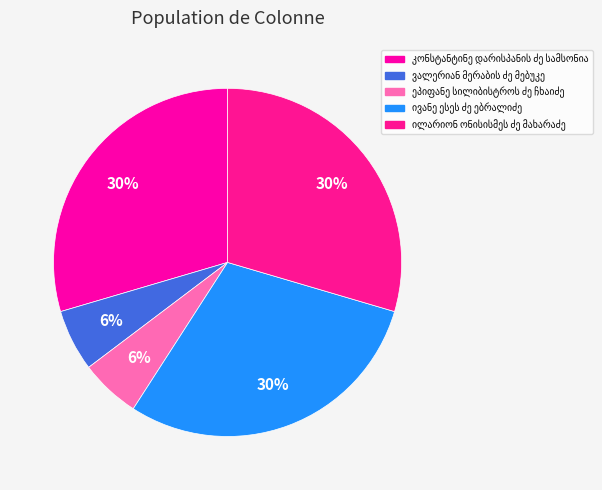

Is it true that ეპიფანე სილიბისტროს ძე ჩხაიძე is 6% of the pie?

True